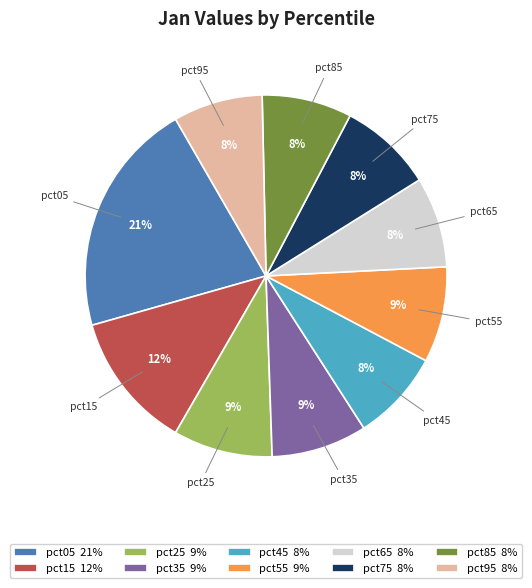

Is there a majority slice in this chart?

No